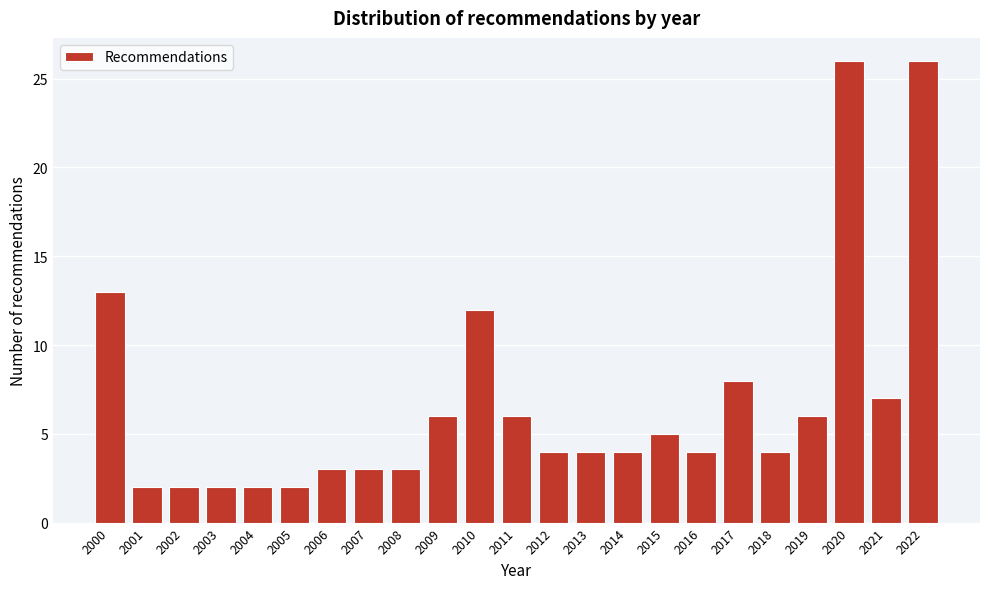

Reading right to left, transcribe all the data shown in this chart.

26	7	26	6	4	8	4	5	4	4	4	6	12	6	3	3	3	2	2	2	2	2	13